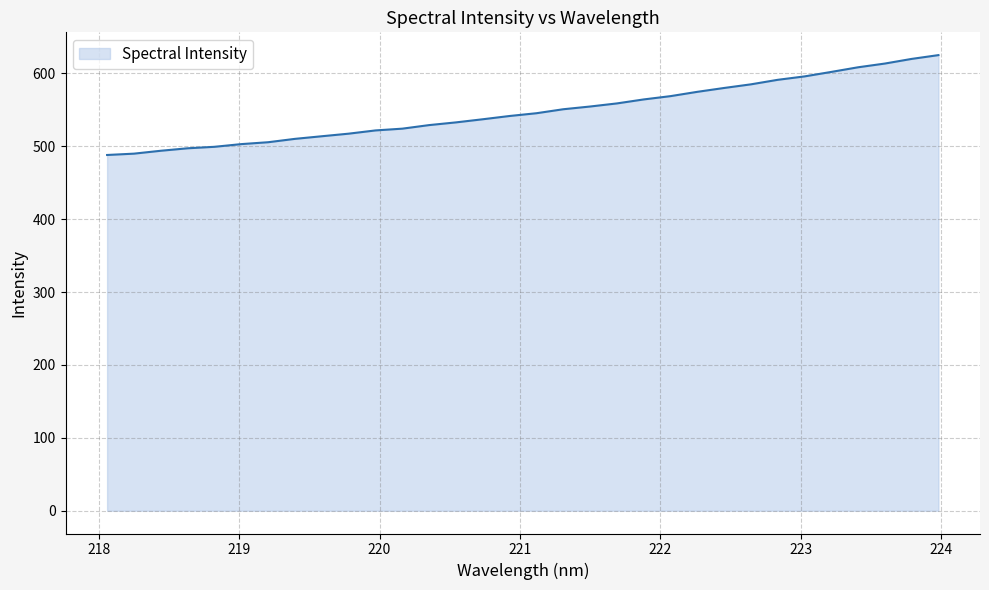

What is the difference between the maximum and minimum values?

137.0